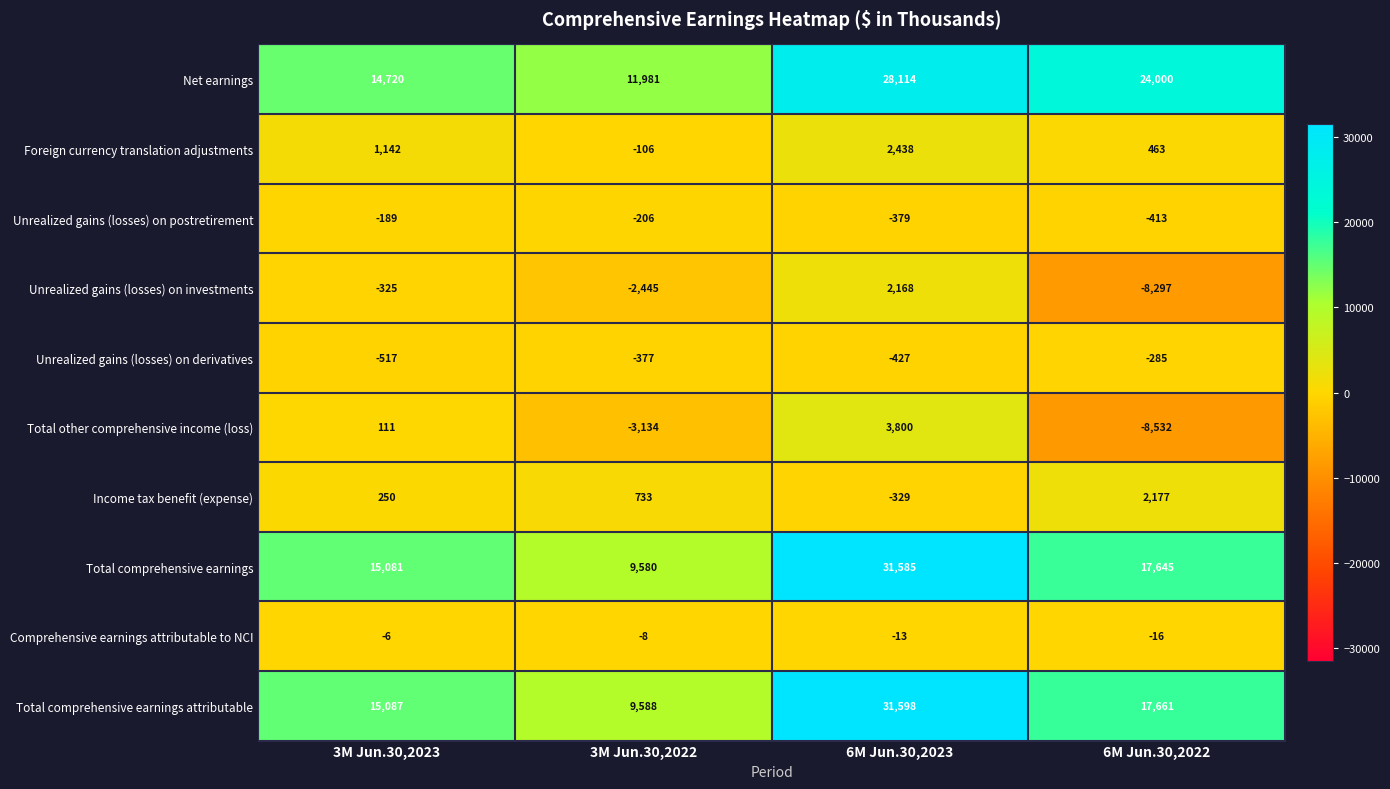

Which series changed the most between 3M Jun.30,2022 and 6M Jun.30,2023?

Total comprehensive earnings attributable